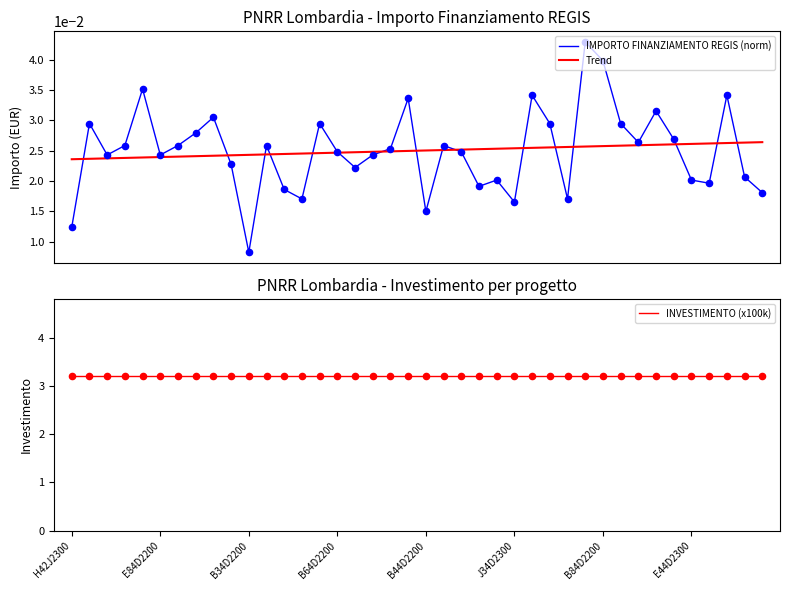

Which series has the largest total across all categories?

INVESTIMENTO (x100k)